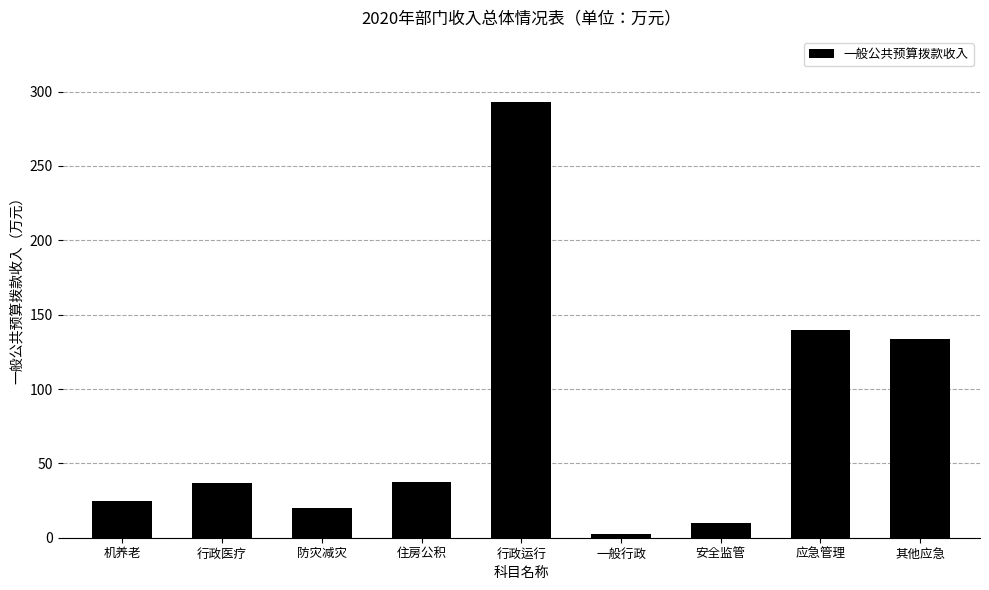

The value at 其他应急 is 133.9. True or false?

True